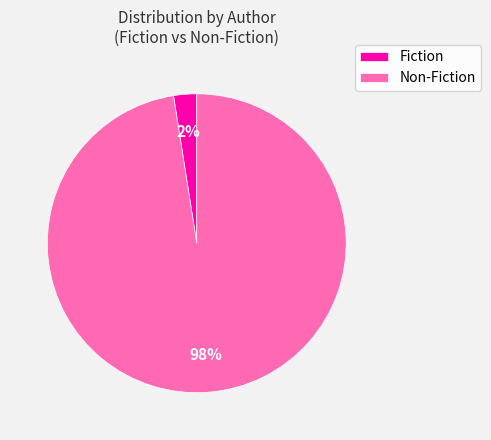

Is it true that Fiction is 2% of the pie?

True